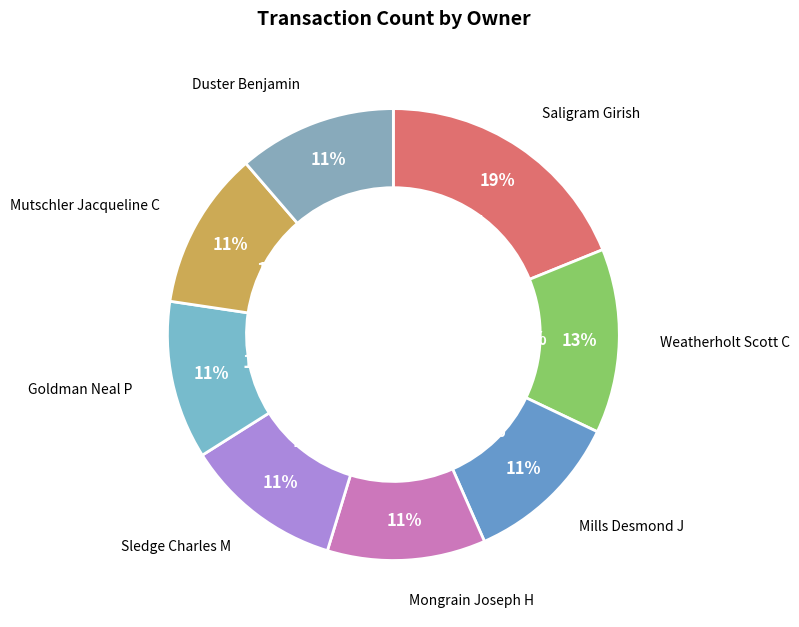

What percentage is the Mills Desmond J slice, to the nearest percent?

11%